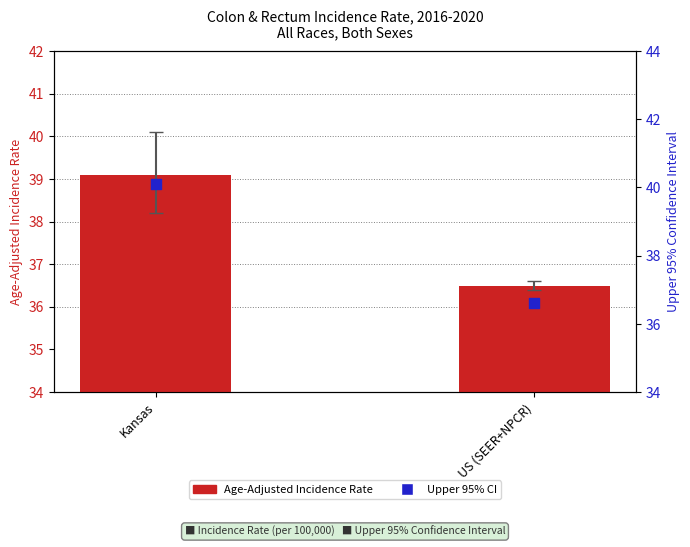

What is the total value across all series at Kansas?

79.2